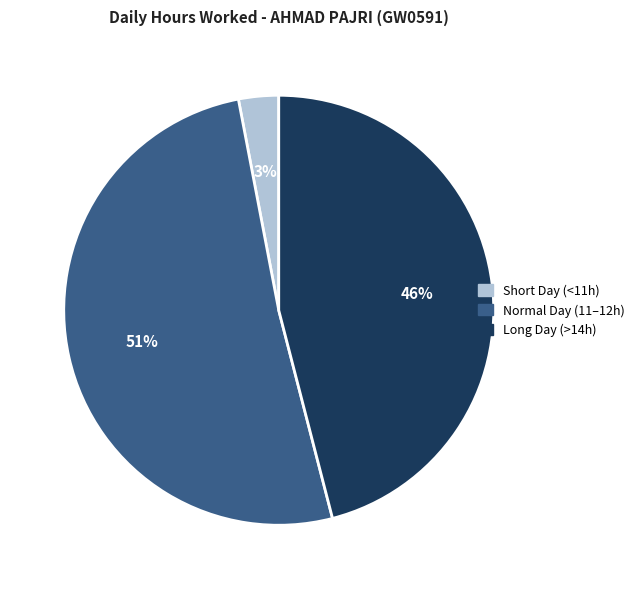

To the nearest percent, what is the average slice percentage?

33%